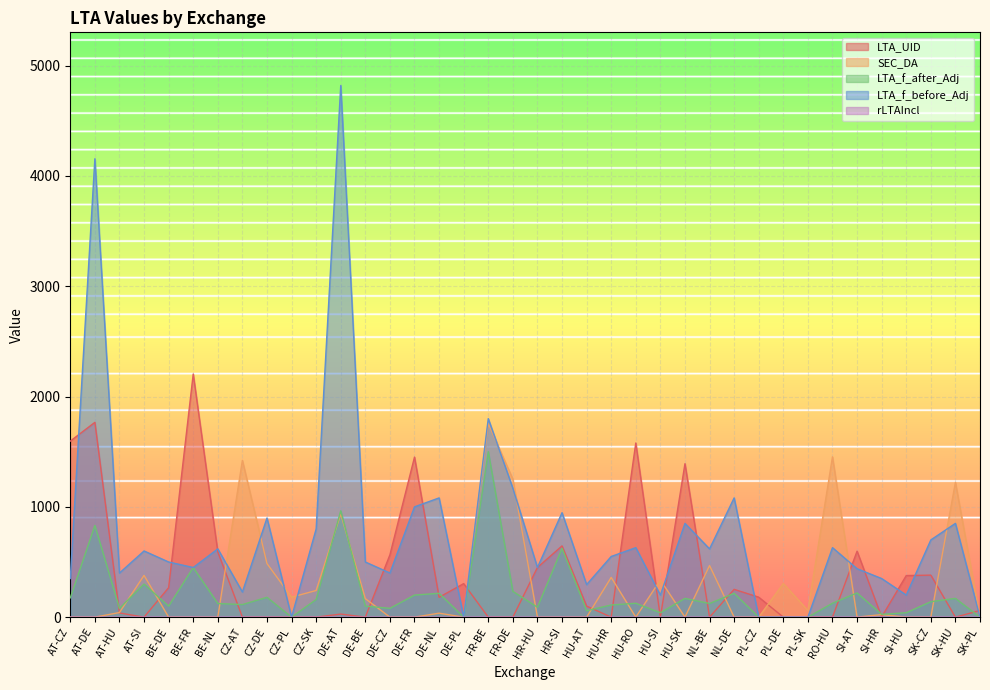

How many lines are shown in the chart?

5